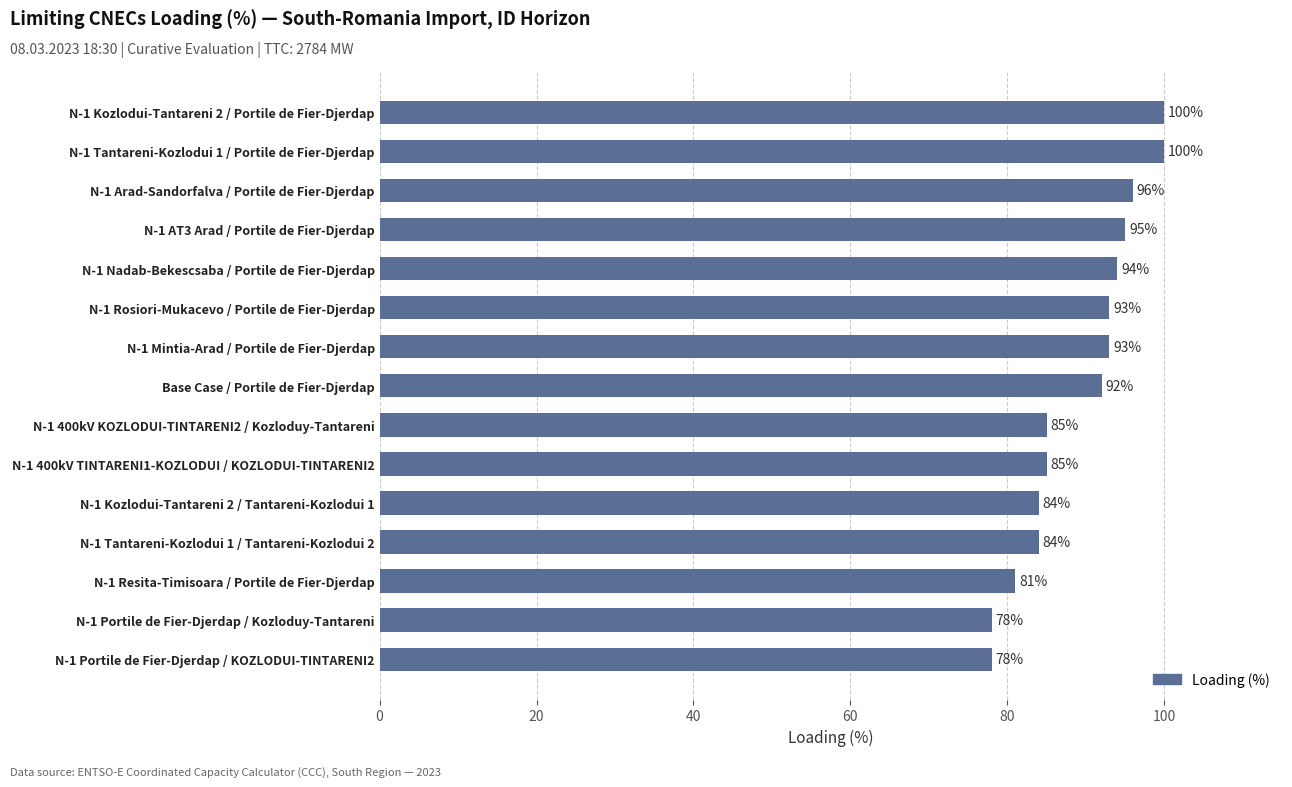

What is the difference between the second highest and minimum values?

22